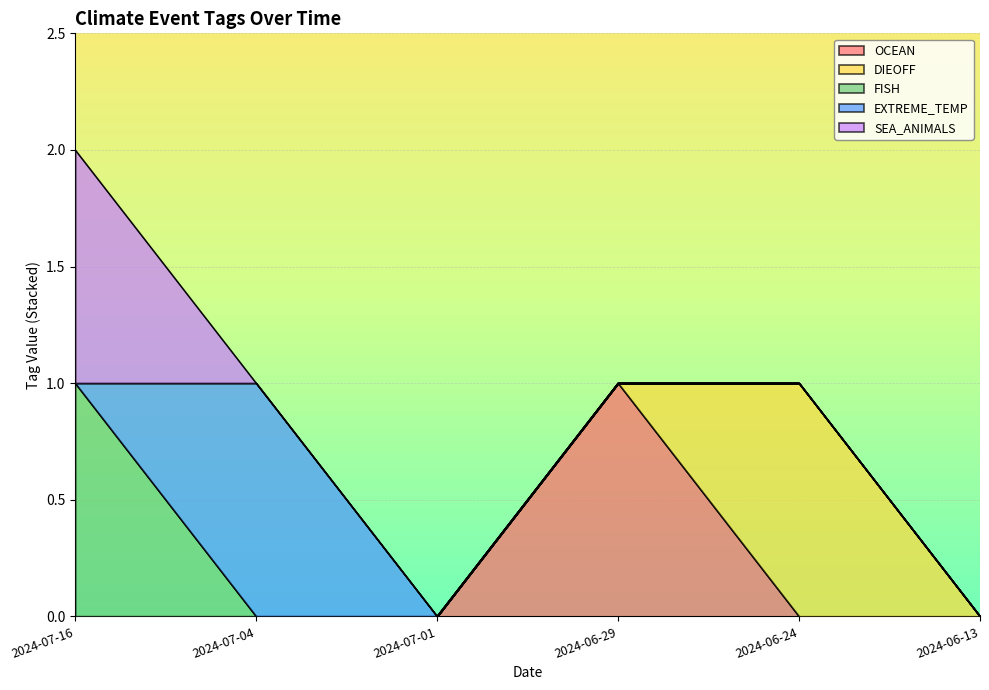

Reading left to right, transcribe all the data shown in this chart.

OCEAN: 2024-07-16=0	2024-07-04=0	2024-07-01=0	2024-06-29=1	2024-06-24=0	2024-06-13=0
DIEOFF: 2024-07-16=0	2024-07-04=0	2024-07-01=0	2024-06-29=0	2024-06-24=1	2024-06-13=0
FISH: 2024-07-16=1	2024-07-04=0	2024-07-01=0	2024-06-29=0	2024-06-24=0	2024-06-13=0
EXTREME_TEMP: 2024-07-16=0	2024-07-04=1	2024-07-01=0	2024-06-29=0	2024-06-24=0	2024-06-13=0
SEA_ANIMALS: 2024-07-16=1	2024-07-04=0	2024-07-01=0	2024-06-29=0	2024-06-24=0	2024-06-13=0